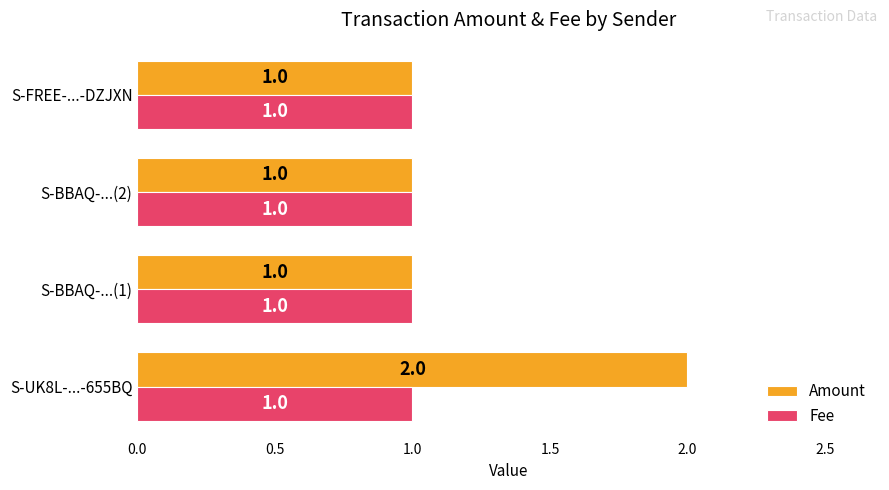

Which series has the largest total across all categories?

Amount